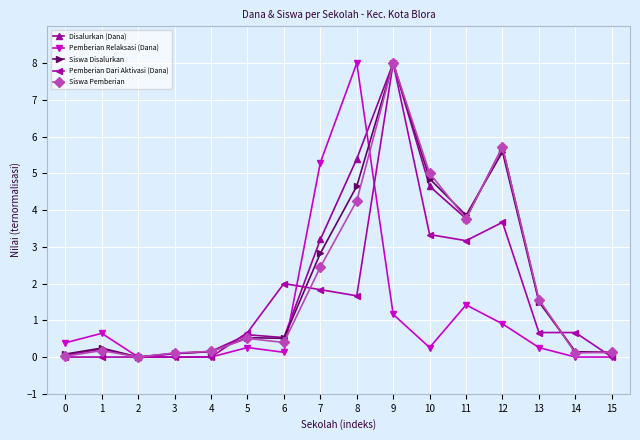

True or false: Siswa Pemberian and Siswa Disalurkan intersect in this chart.

True